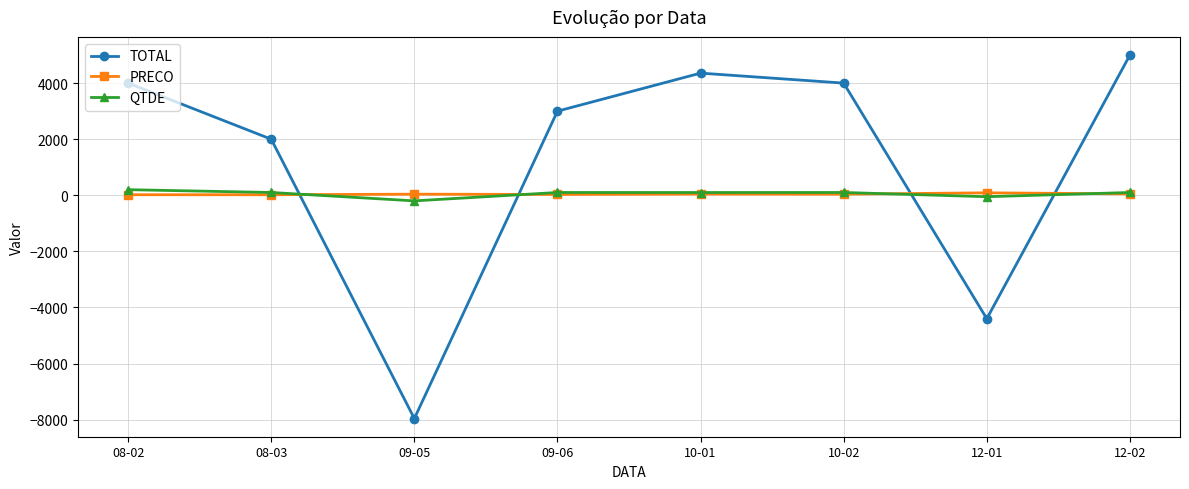

The value of TOTAL at 08-02 is 4000. True or false?

True